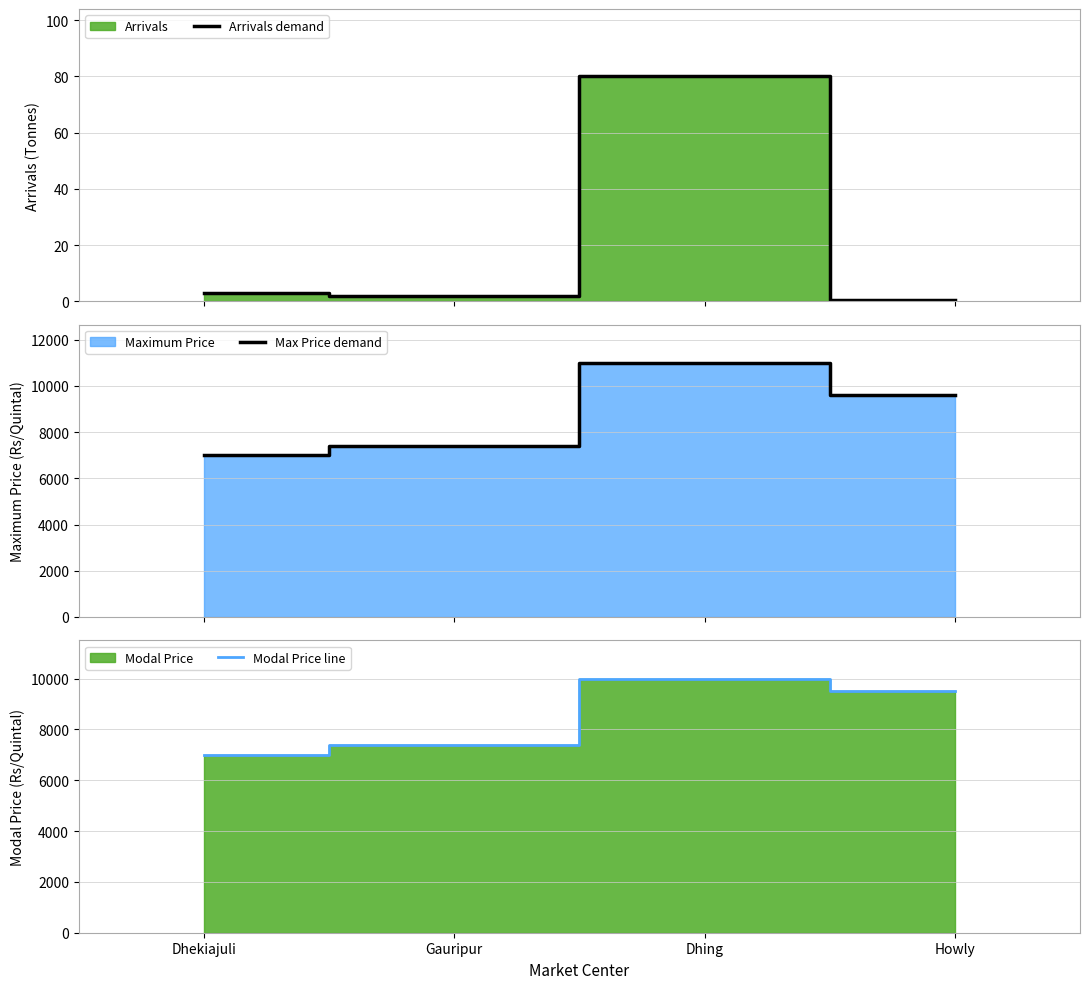

Does the chart have visible grid lines?

Yes